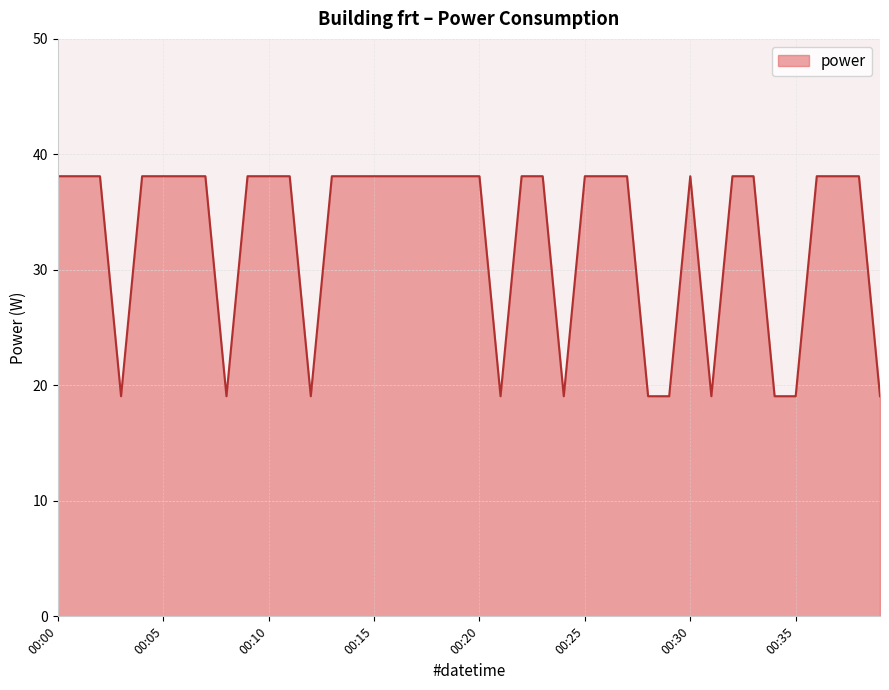

What is the difference between the second highest and minimum values?

19.1